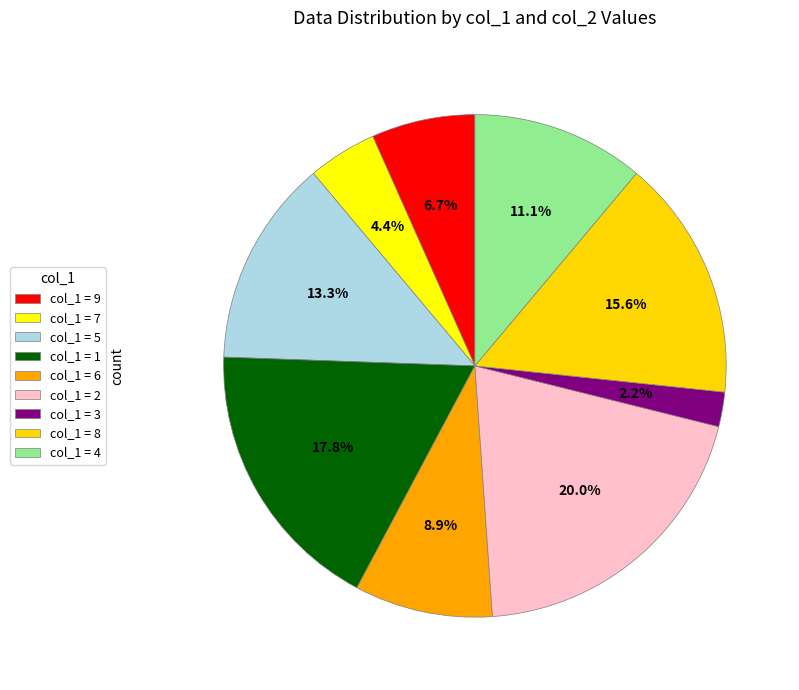

How many segments does this pie chart have?

9